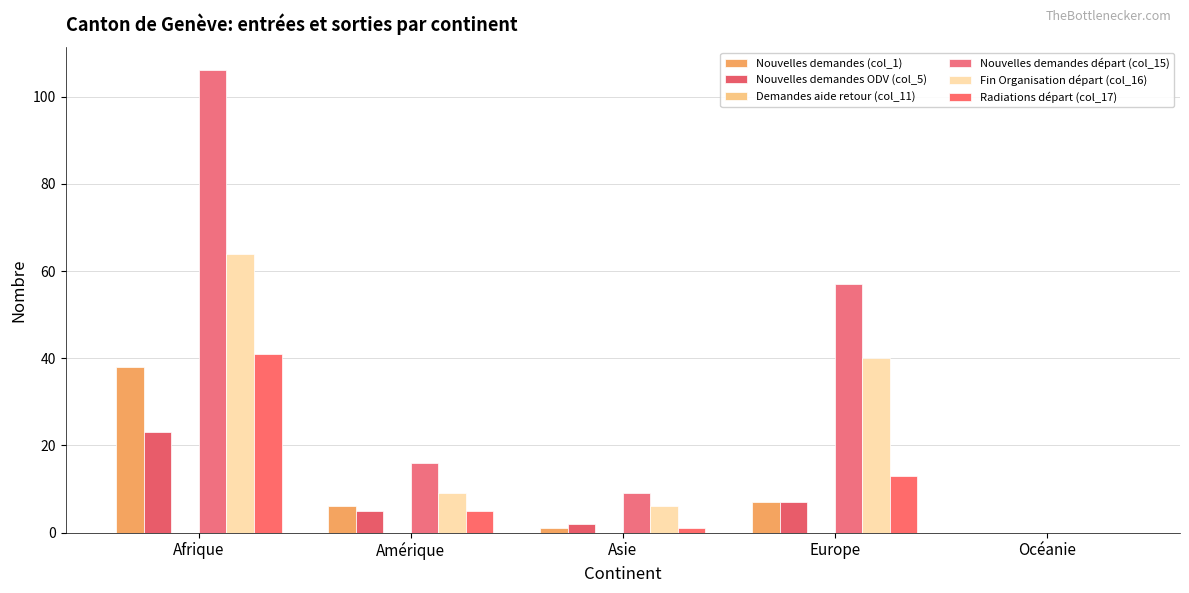

Rank the series by their maximum value, from highest to lowest.

Nouvelles demandes départ (col_15), Fin Organisation départ (col_16), Radiations départ (col_17), Nouvelles demandes (col_1), Nouvelles demandes ODV (col_5), Demandes aide retour (col_11)